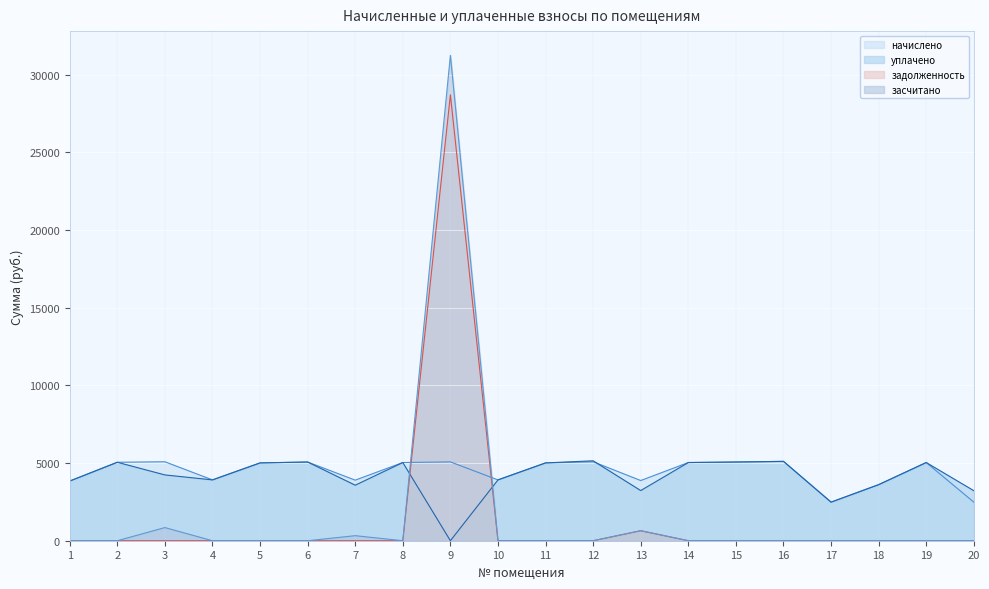

Where does the уплачено series first go above 5009?

2